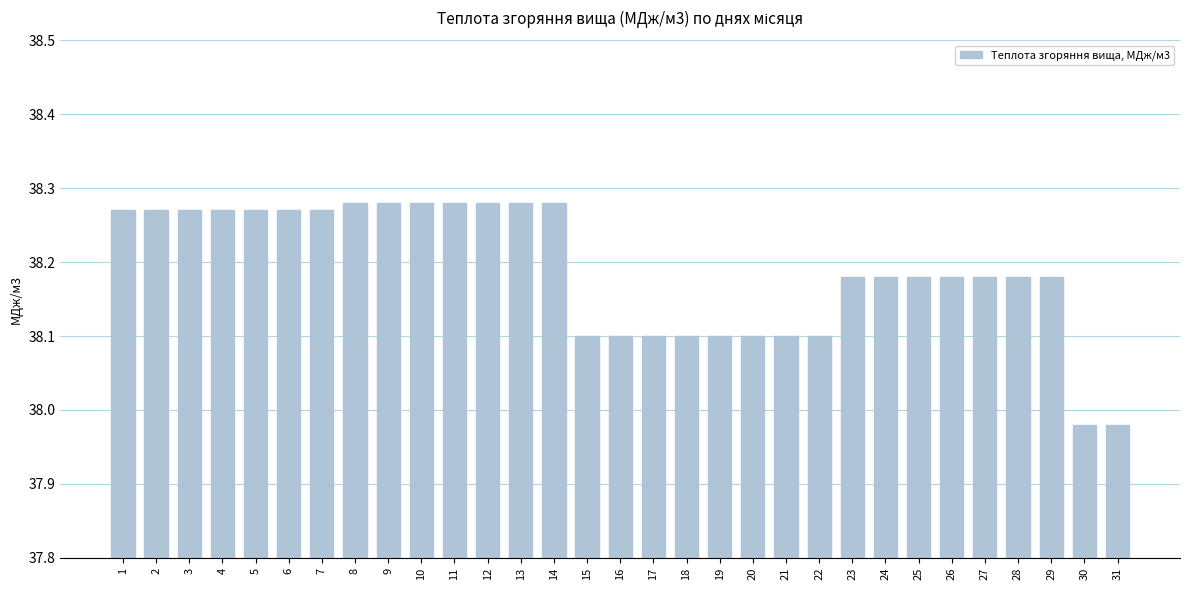

Between 29 and 7, which is larger?

7